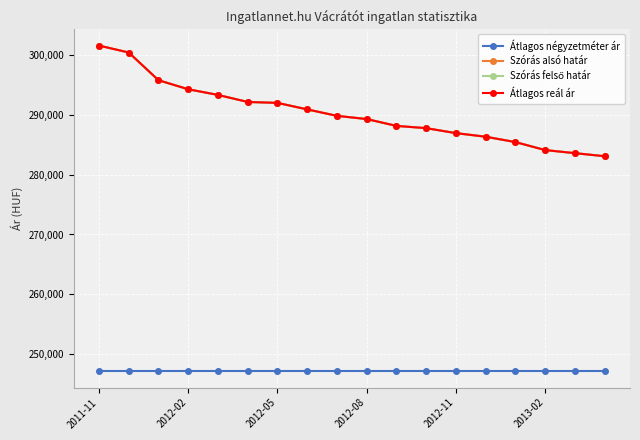

Is this an area chart (filled region under the line)?

No